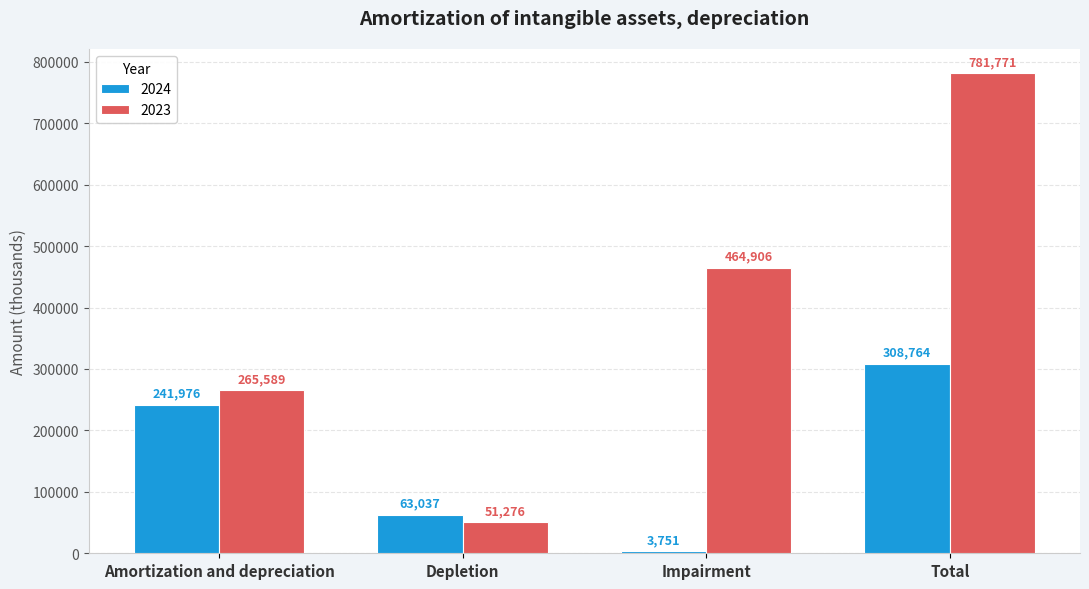

At which label does 2023 reach its minimum?

Depletion